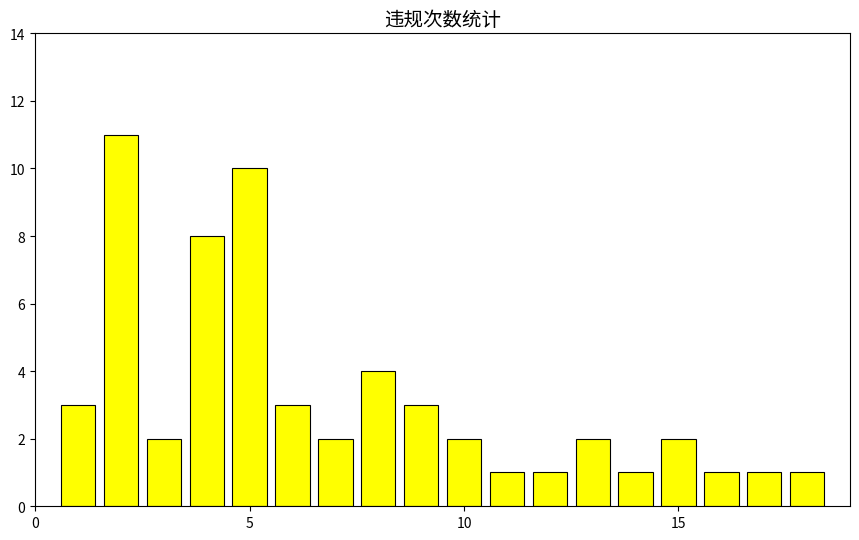

What is the difference between the maximum and minimum values?

10